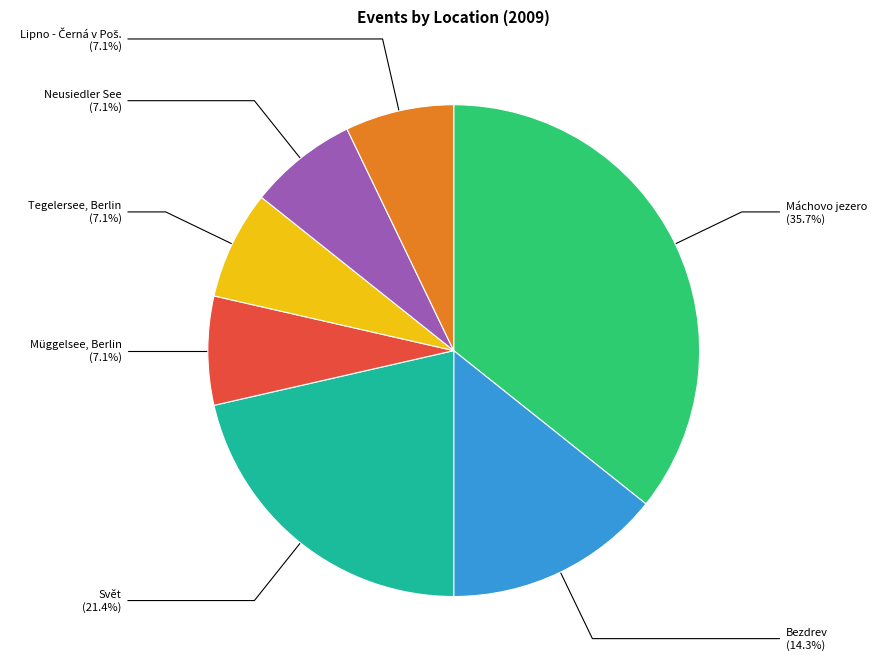

Does Lipno - Černá v Poš. account for over 50% of the chart?

No